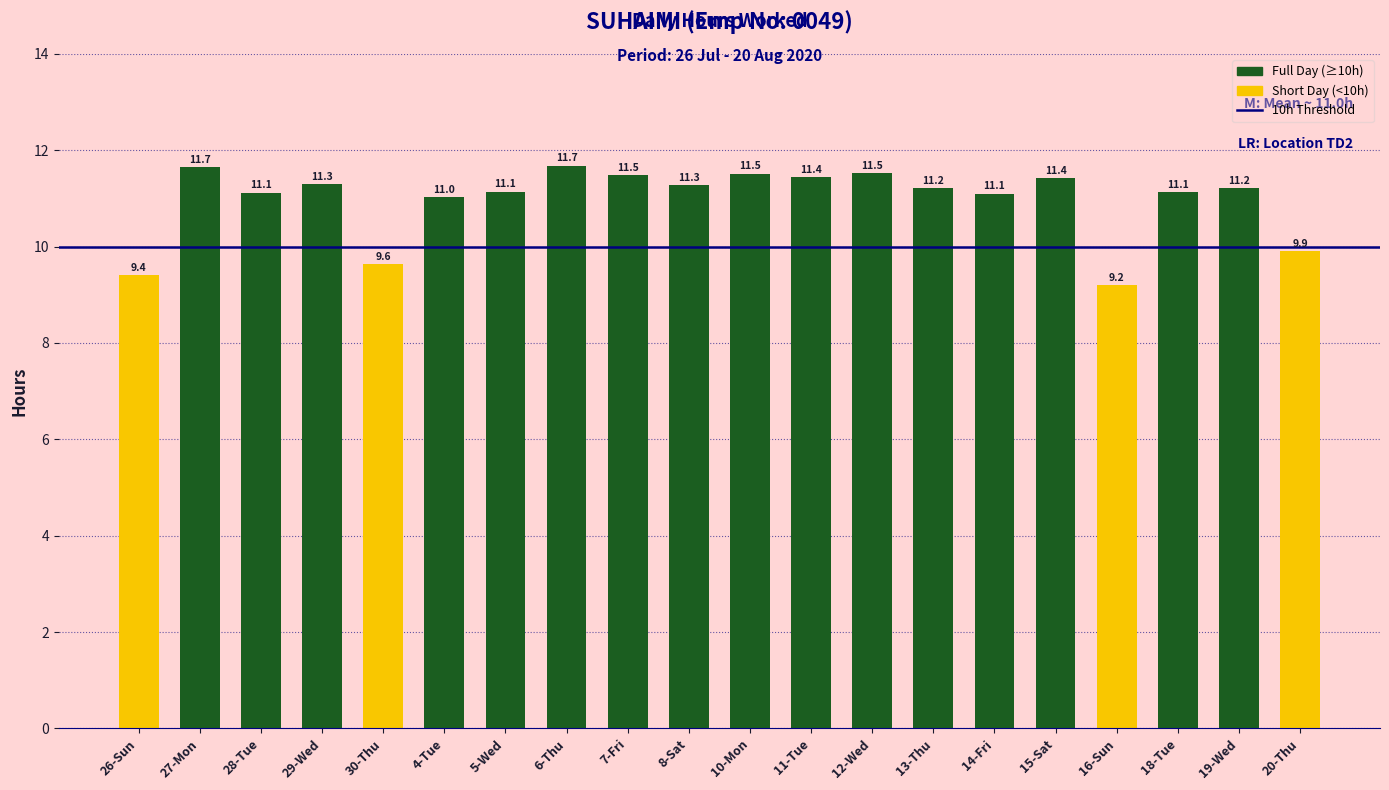

Reading right to left, extract all data points from this chart.

20-Thu=9.9	19-Wed=11.2	18-Tue=11.1	16-Sun=9.2	15-Sat=11.4	14-Fri=11.1	13-Thu=11.2	12-Wed=11.5	11-Tue=11.4	10-Mon=11.5	8-Sat=11.3	7-Fri=11.5	6-Thu=11.7	5-Wed=11.1	4-Tue=11.0	30-Thu=9.6	29-Wed=11.3	28-Tue=11.1	27-Mon=11.7	26-Sun=9.4